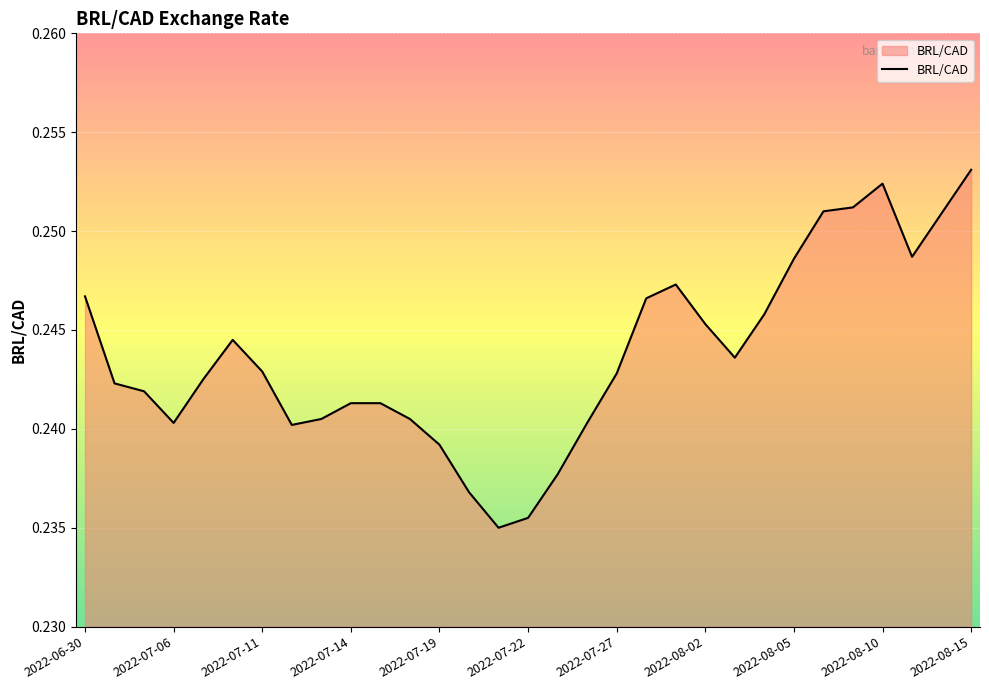

Which label corresponds to the largest value in the chart?

2022-08-15